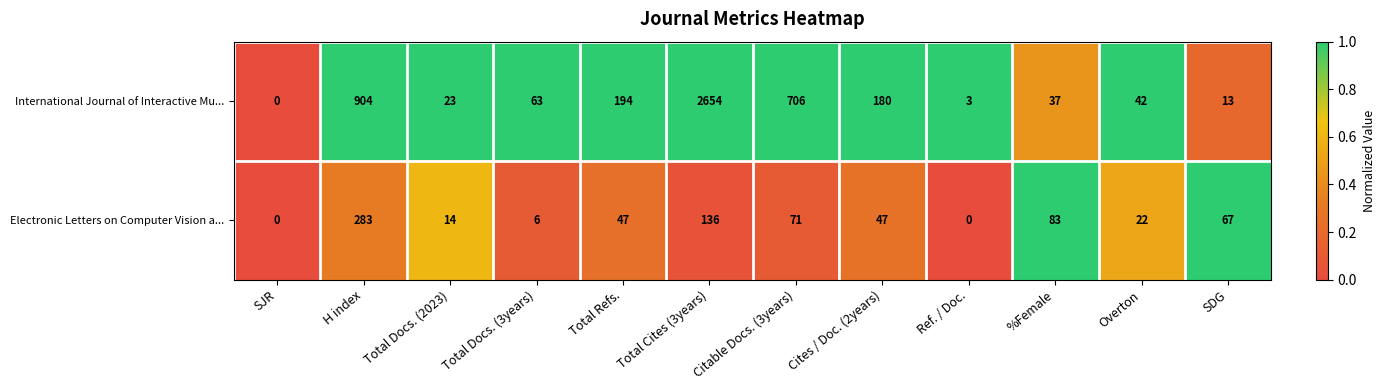

List the series in order of their peak value, lowest first.

Electronic Letters on Computer Vision a..., International Journal of Interactive Mu...